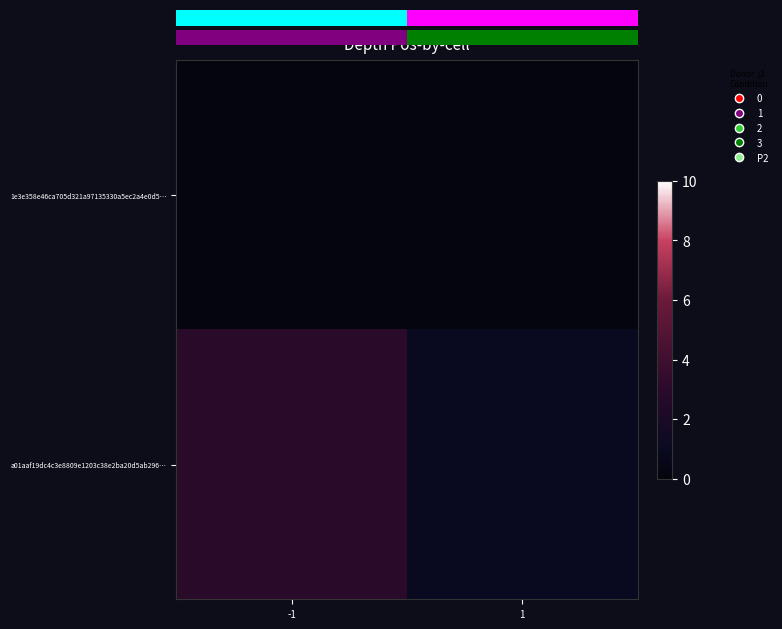

List the labels in order of 1e3e358e46ca705d321a97135330a5ec2a4e0d5… value, largest first.

-1, 1